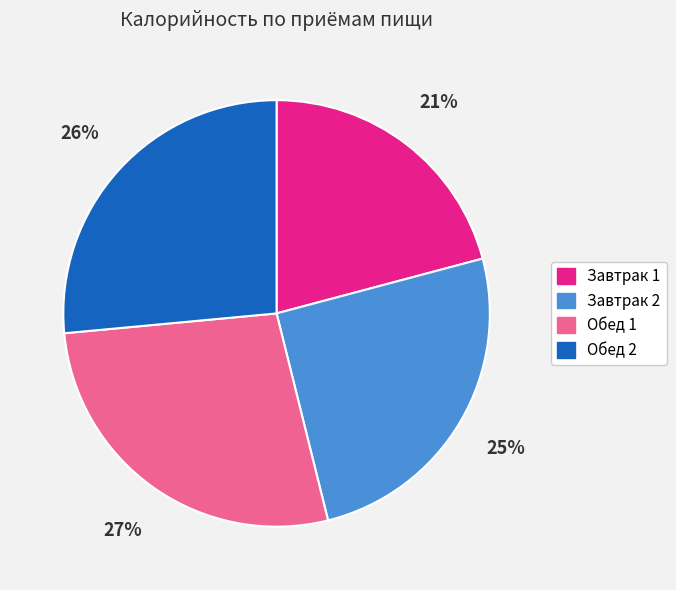

Do Завтрак 1 and Завтрак 2 together represent more than half of the pie?

No